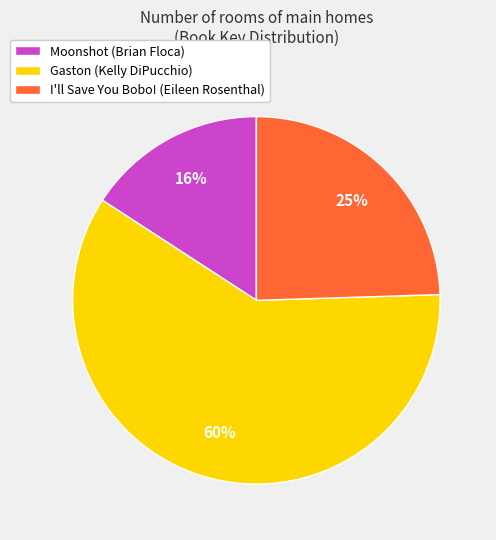

The Moonshot (Brian Floca) slice represents 5% of the pie. True or false?

False